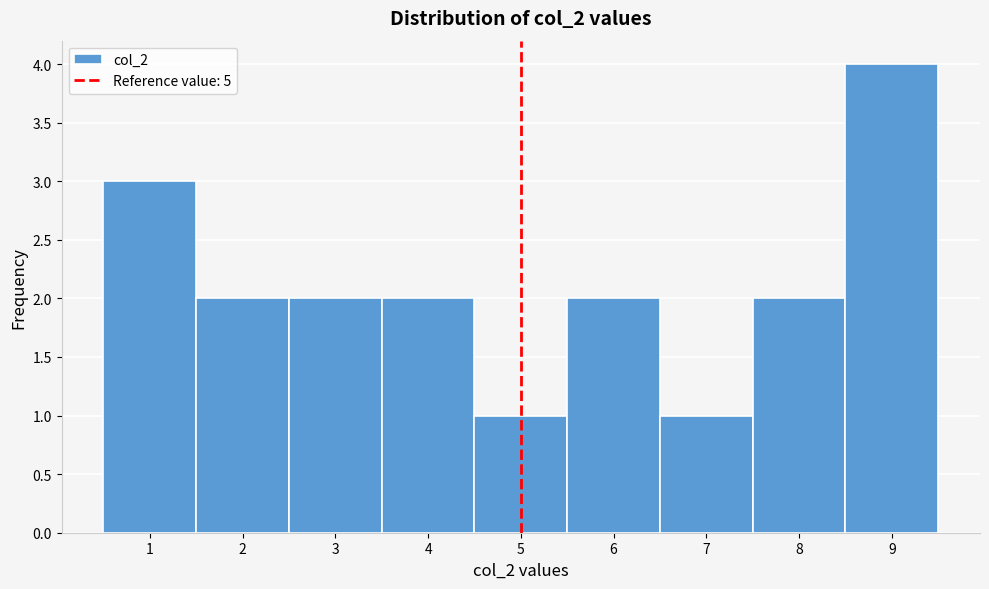

Reading left to right, list every bar in this chart as the range it spans on the x-axis followed by its height. The values are not printed on the chart, so give them approximately, as read against the axis.

0.5 to 1.5: 3
1.5 to 2.5: 2
2.5 to 3.5: 2
3.5 to 4.5: 2
4.5 to 5.5: 1
5.5 to 6.5: 2
6.5 to 7.5: 1
7.5 to 8.5: 2
8.5 to 9.5: 4